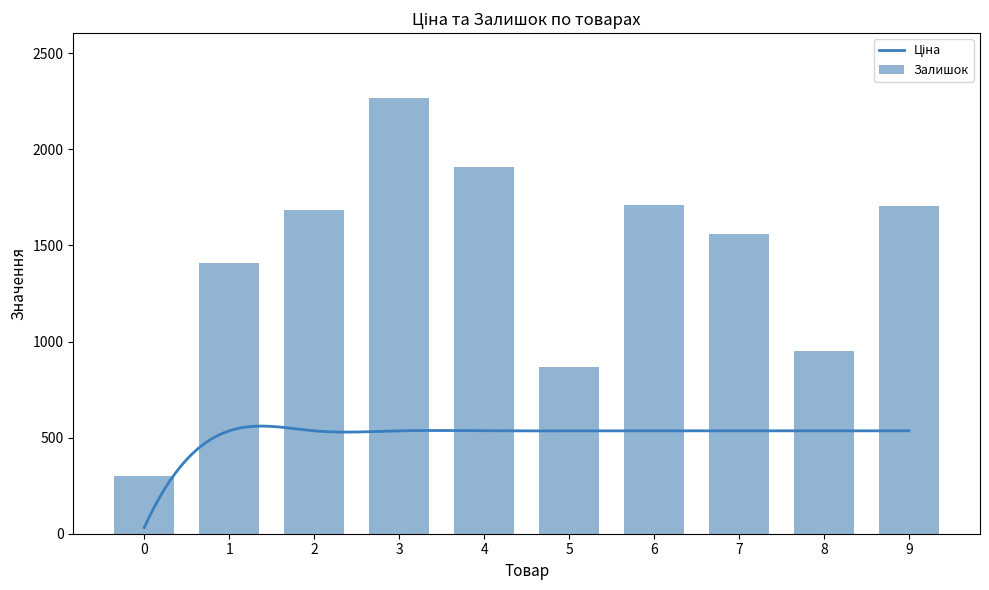

What is the difference between the maximum and minimum values?

1966